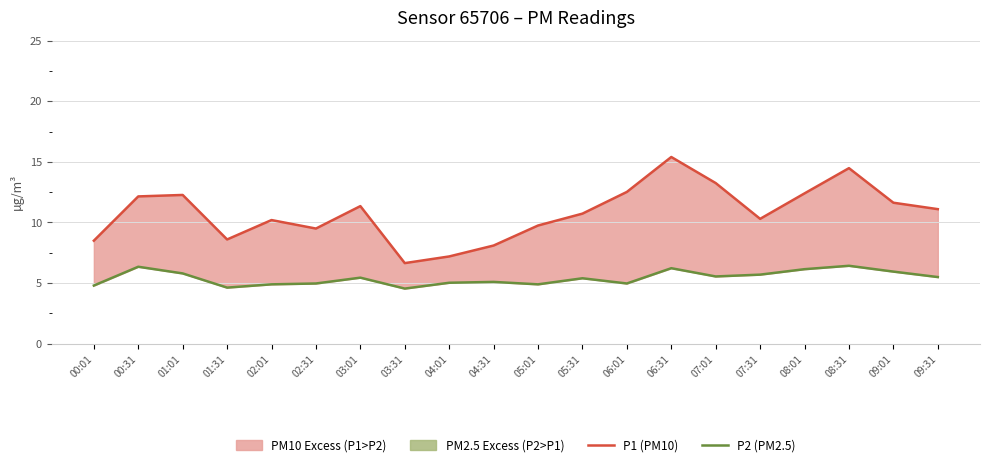

What is the lowest value of the P1 (PM10) series?

6.7